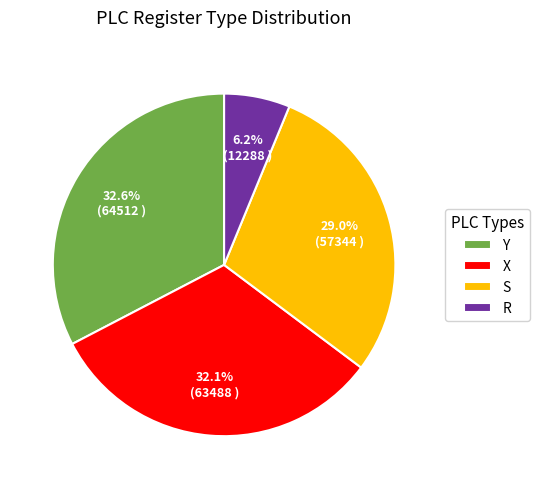

Which slice is the smallest?

R